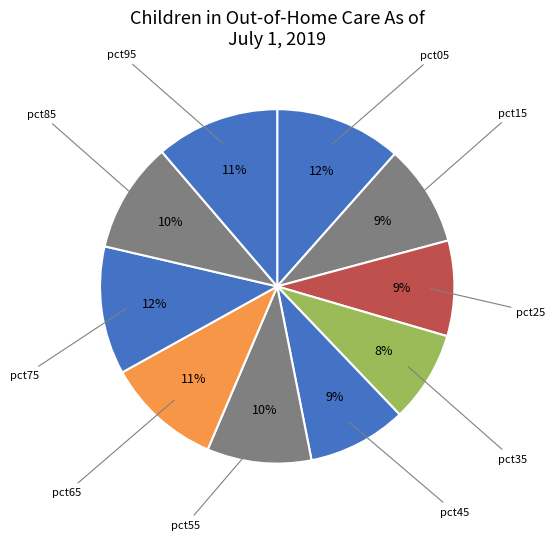

Rank the categories by value from highest to lowest.

pct75, pct05, pct95, pct65, pct85, pct55, pct15, pct45, pct25, pct35